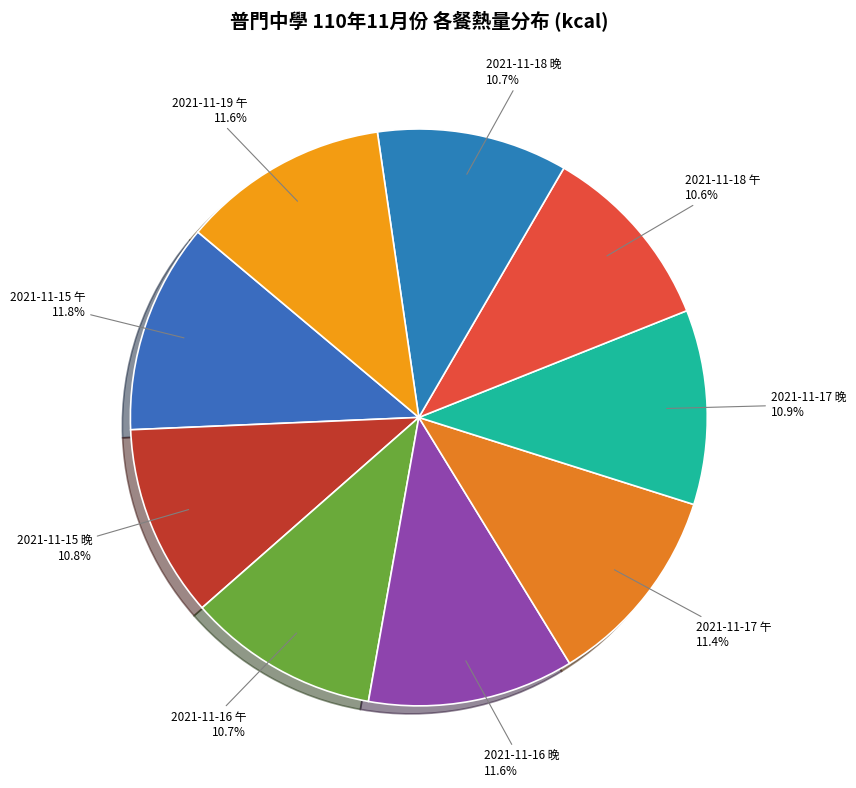

To the nearest percent, what is the average slice percentage?

11%